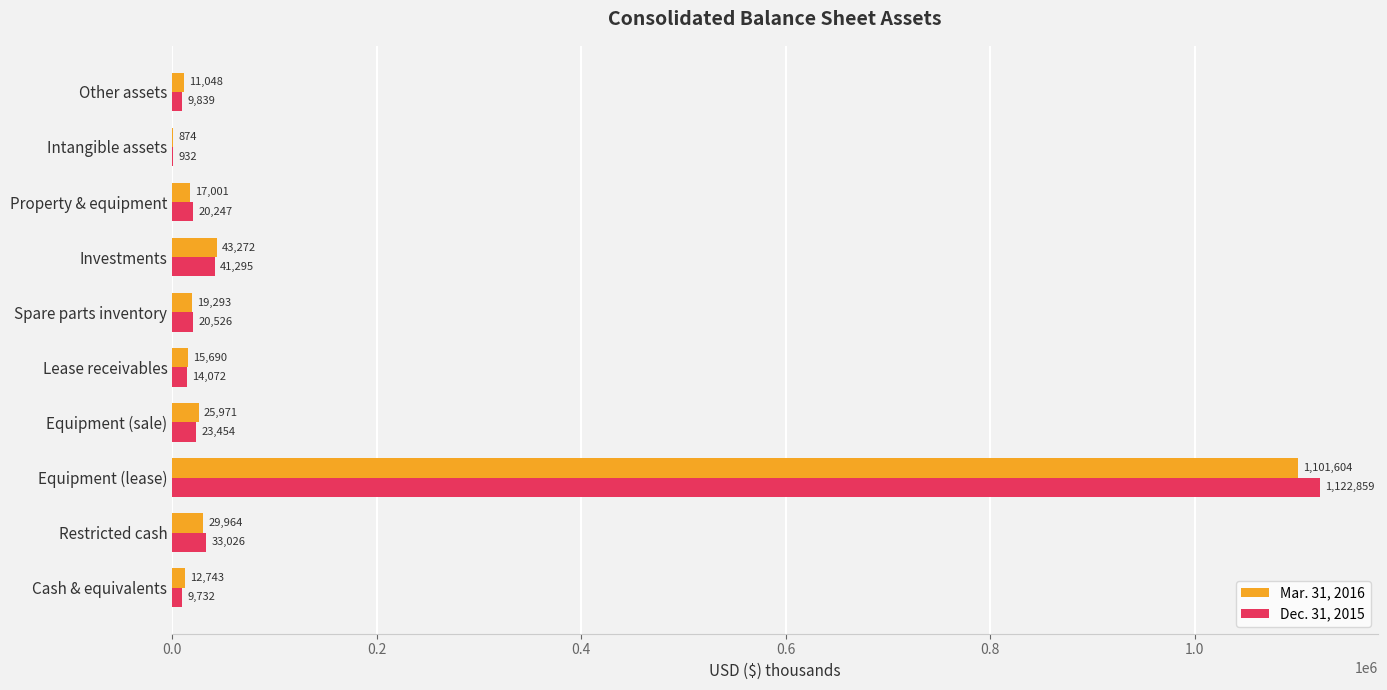

At which label does Dec. 31, 2015 reach its peak?

Equipment (lease)